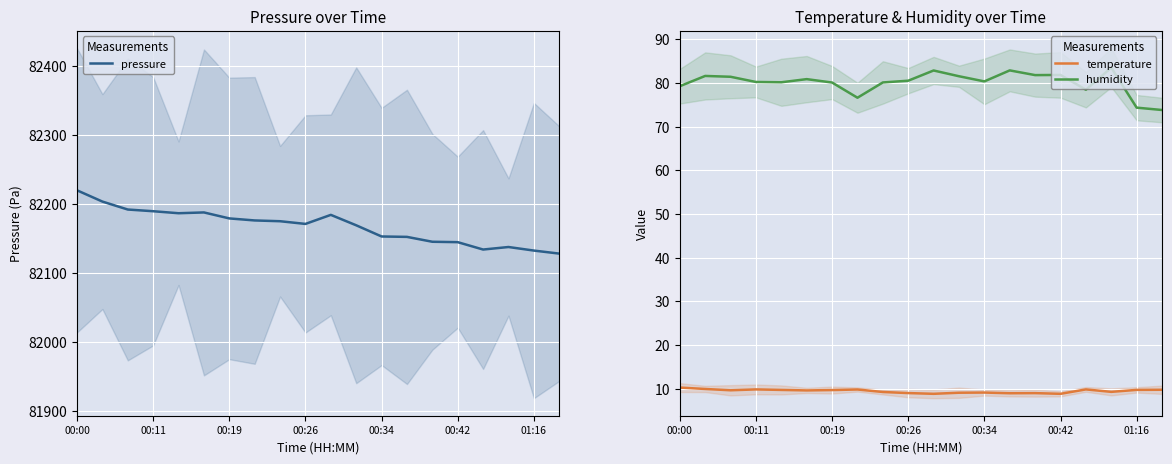

How many interior local valleys does the temperature series have?

6